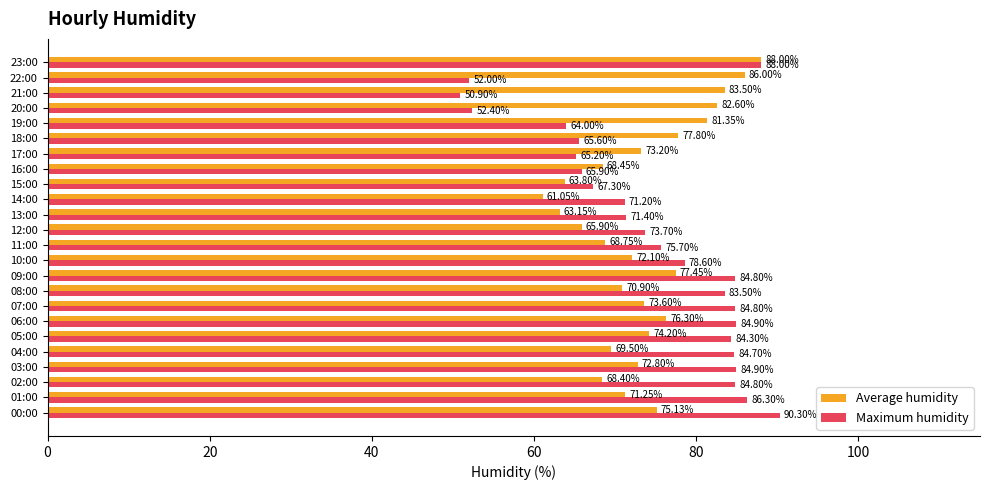

At which label does Maximum humidity reach its minimum?

21:00